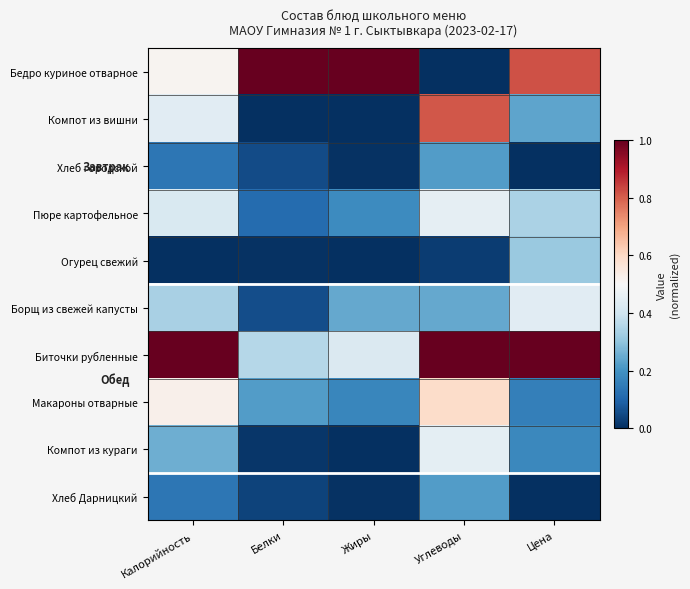

Which series has the largest total across all categories?

Биточки рубленные